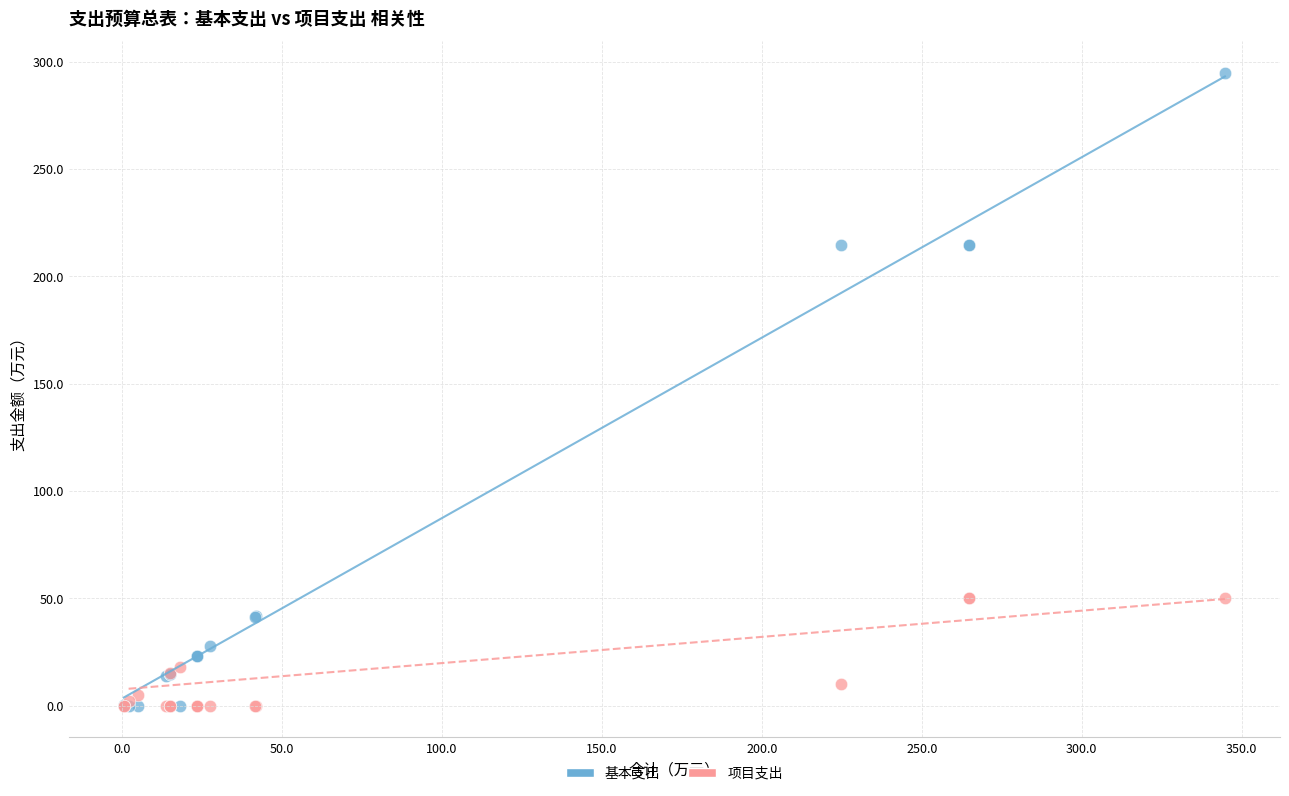

Which series has the widest spread of Y values?

基本支出